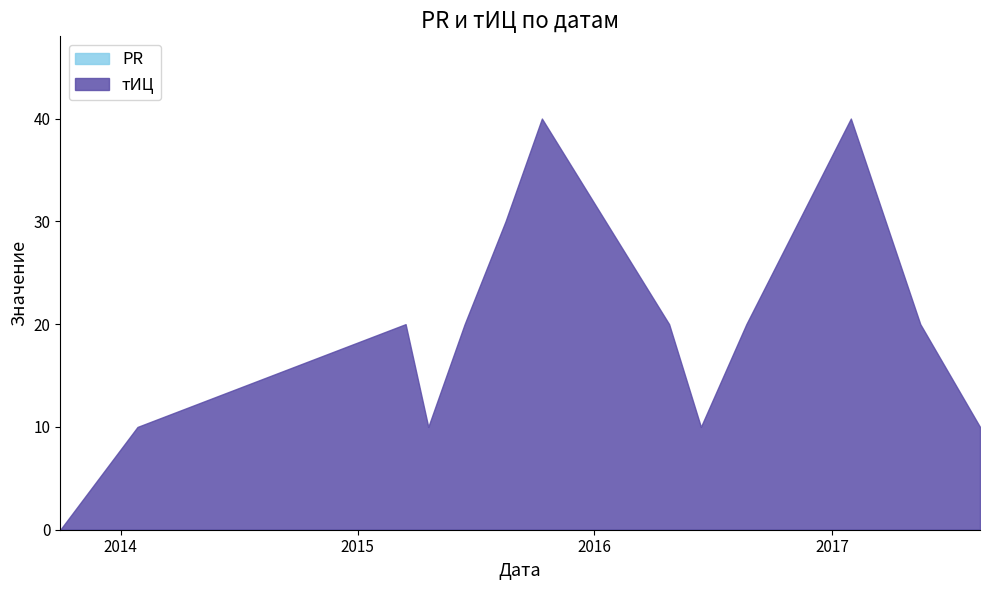

True or false: тИЦ and PR cross at least once.

False